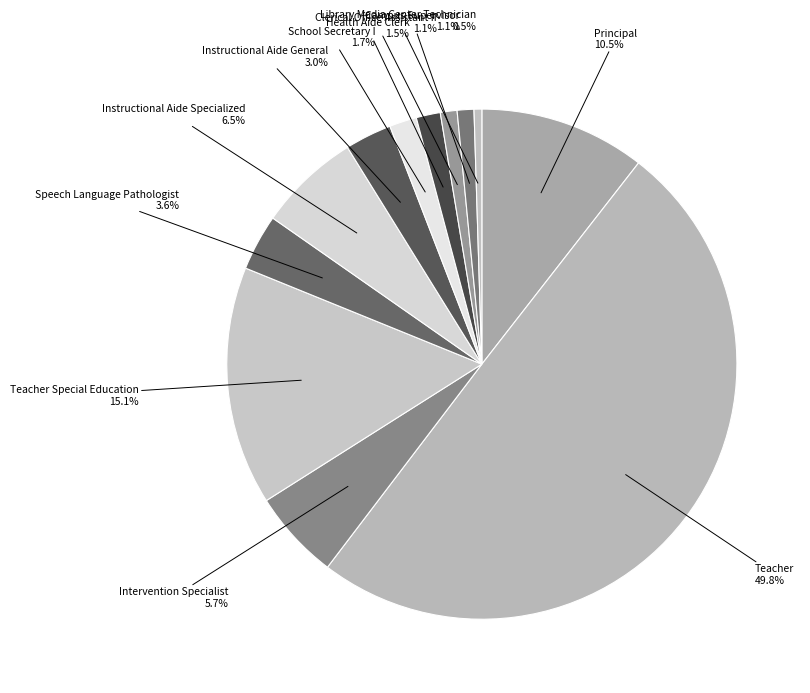

How many segments does this pie chart have?

12